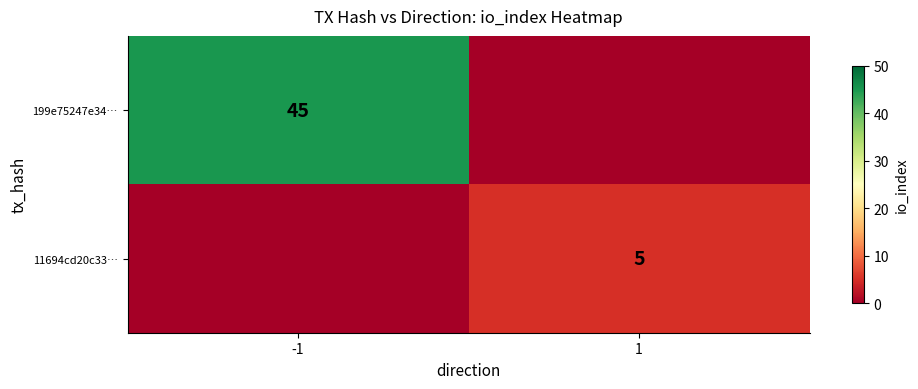

Which has a higher value, -1 or 1?

-1